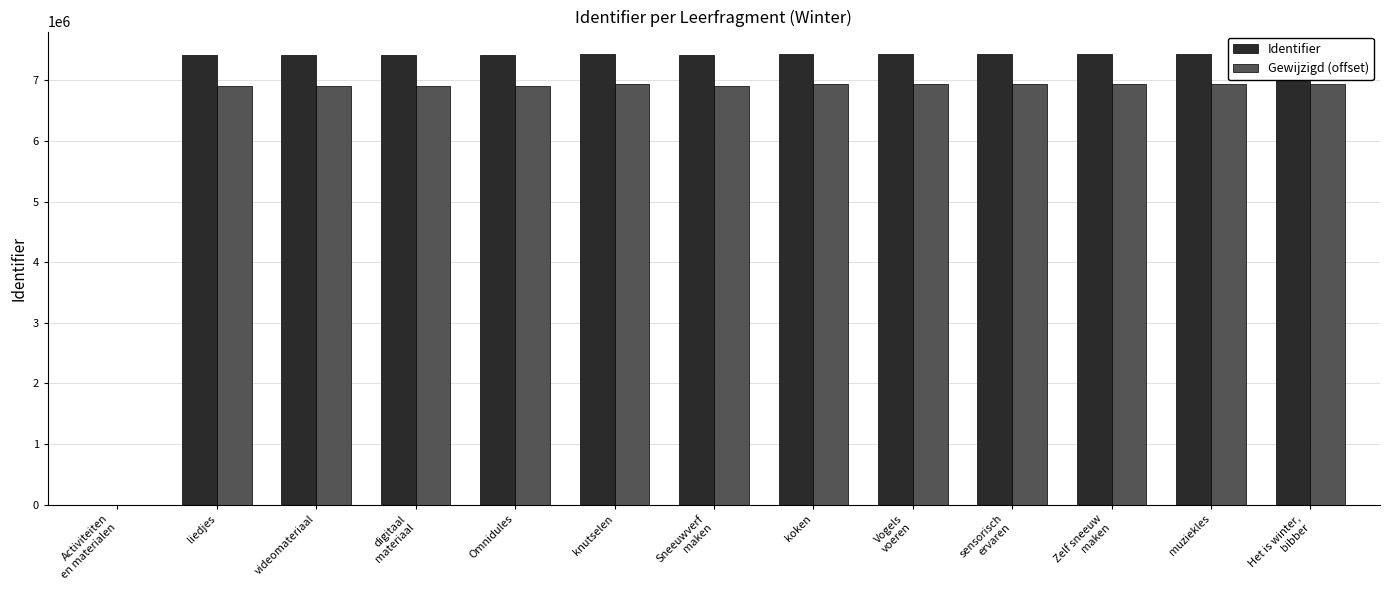

What position from the right is digitaal
materiaal?

10